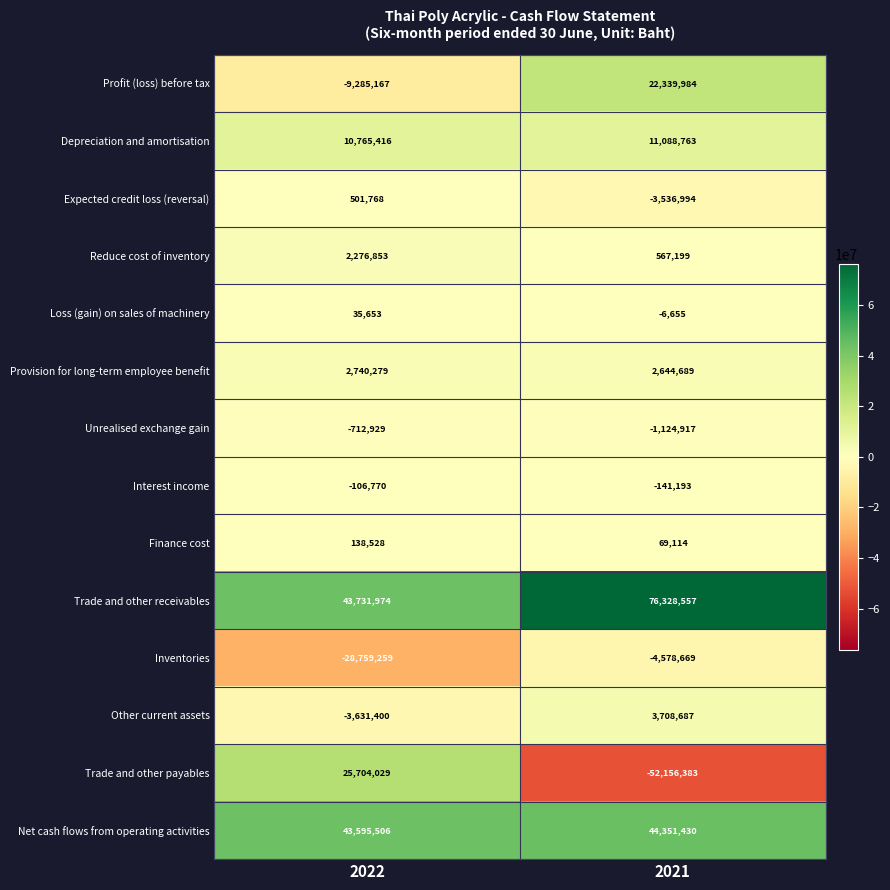

What is the minimum value shown in the chart?

-52156383